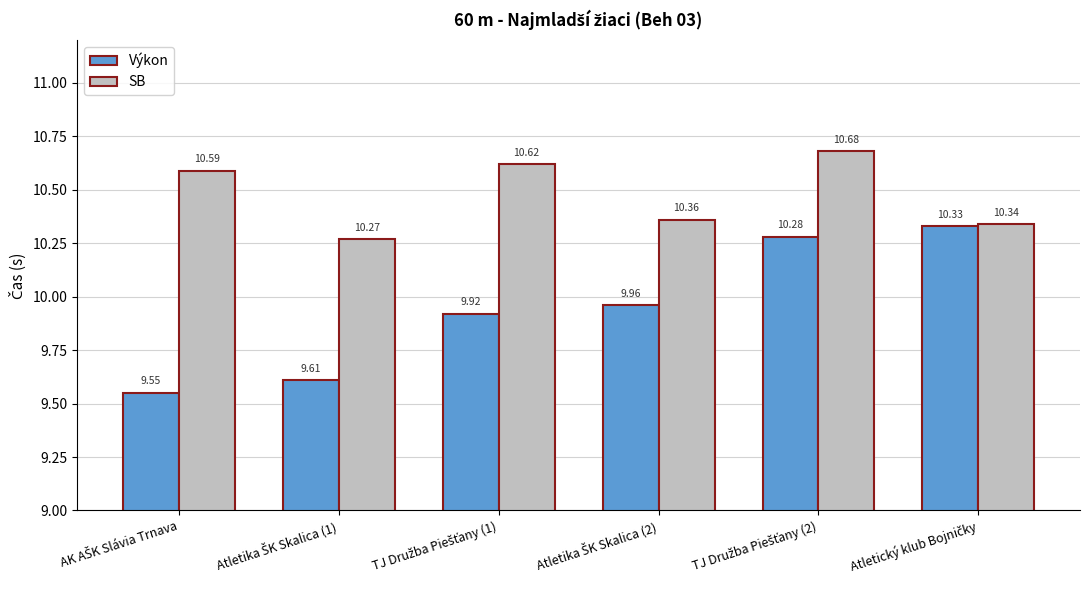

Does the chart contain any negative values?

No